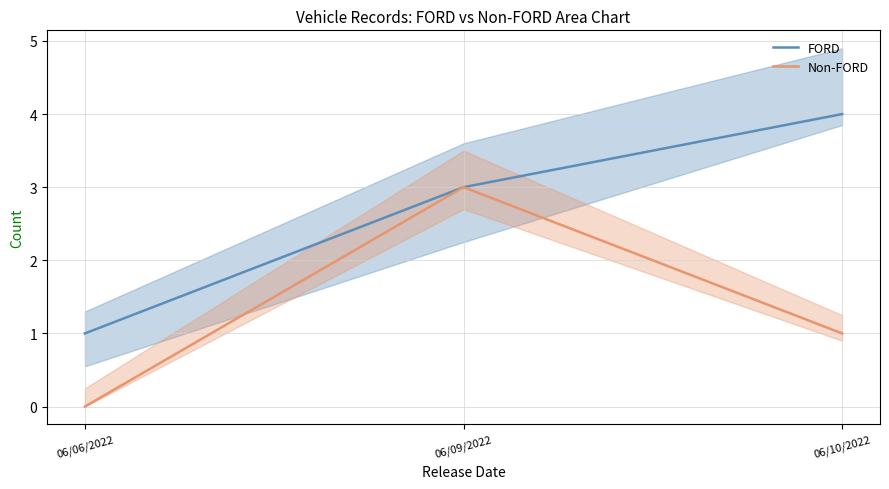

Reading left to right, list all the values displayed in this chart.

FORD: 06/06/2022=1	06/09/2022=3	06/10/2022=4
Non-FORD: 06/06/2022=0	06/09/2022=3	06/10/2022=1